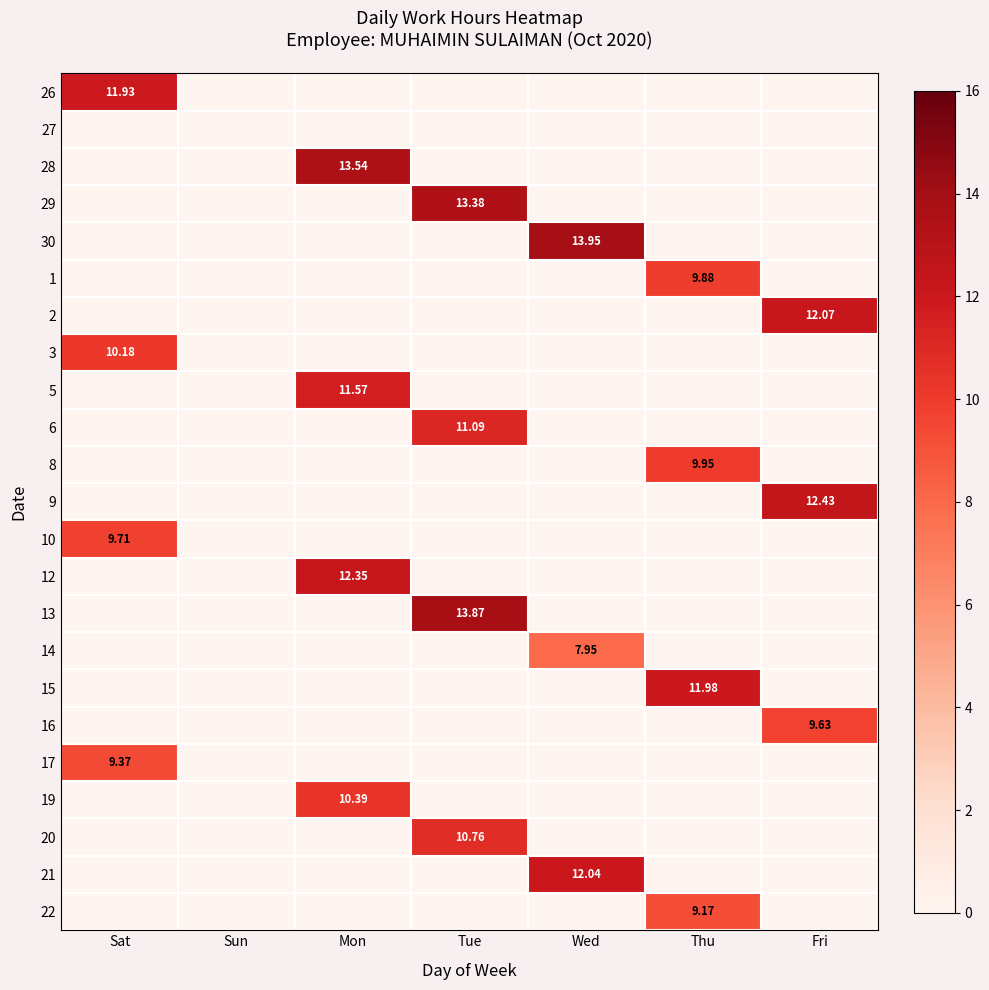

Rank the categories by 21 value from lowest to highest.

Sat, Sun, Mon, Tue, Thu, Fri, Wed